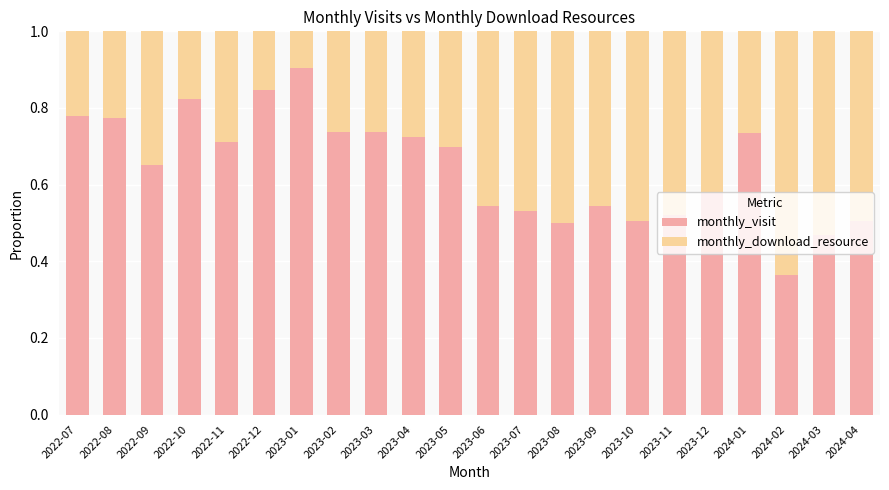

What is the sum of all monthly_visit values?

14.2